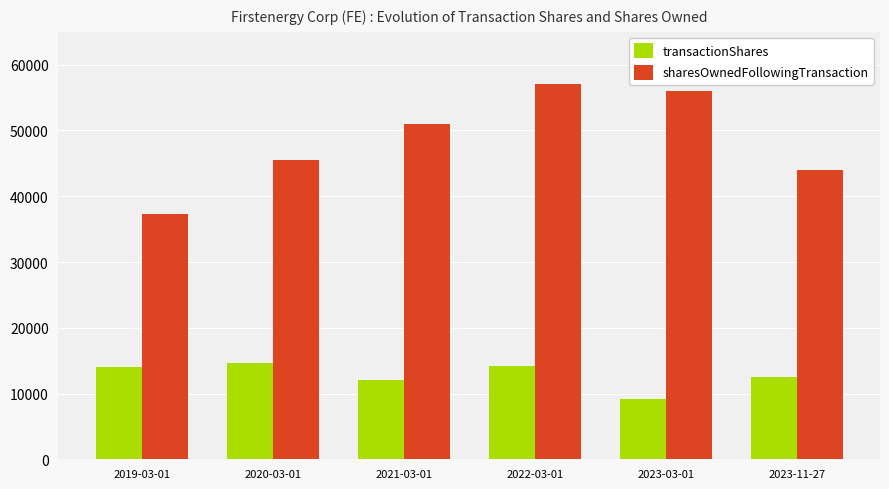

What is the highest value of the transactionShares series?

14698